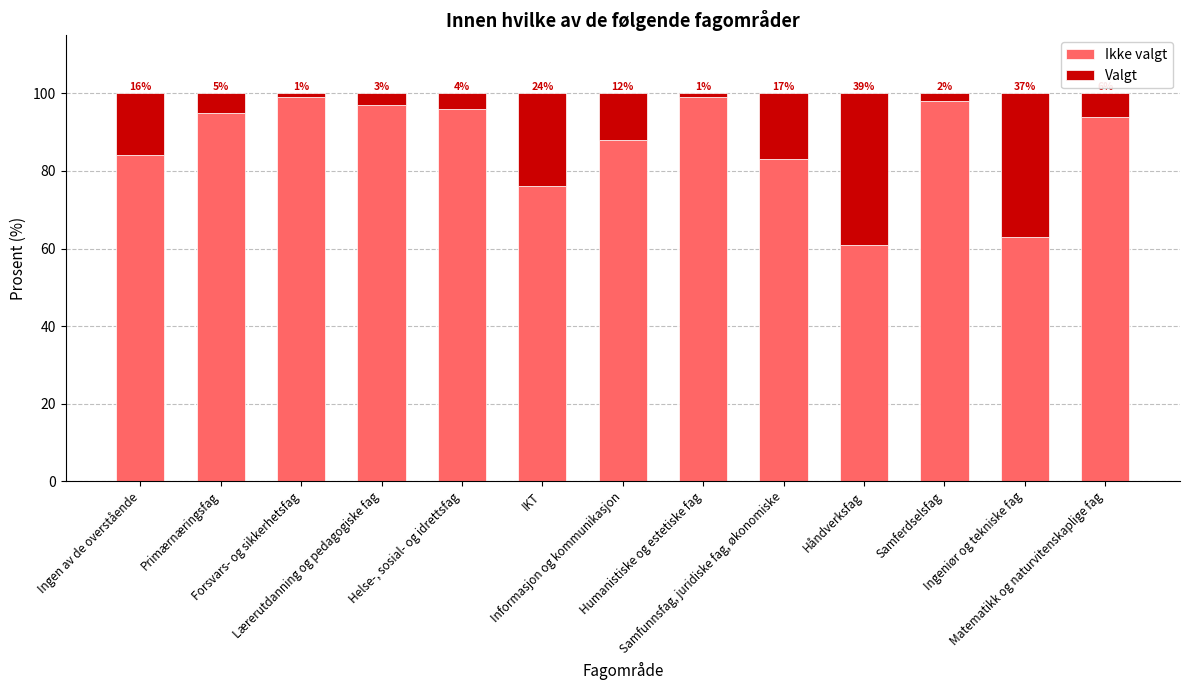

What is the lowest value of the Ikke valgt series?

61